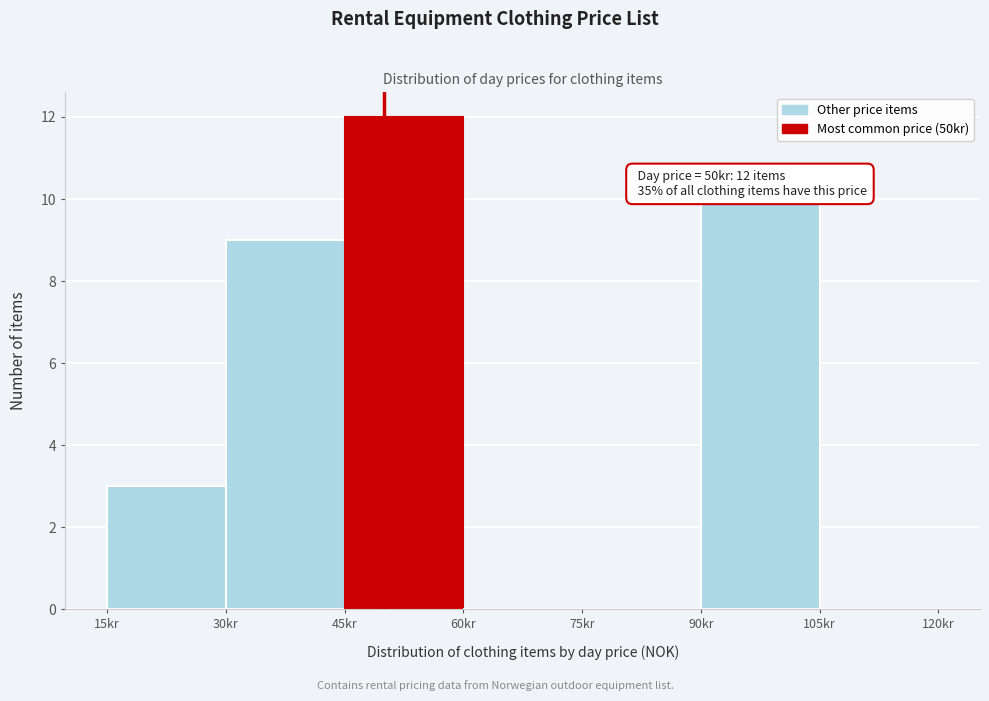

Which range on the x-axis has the tallest bar?

45 to 60